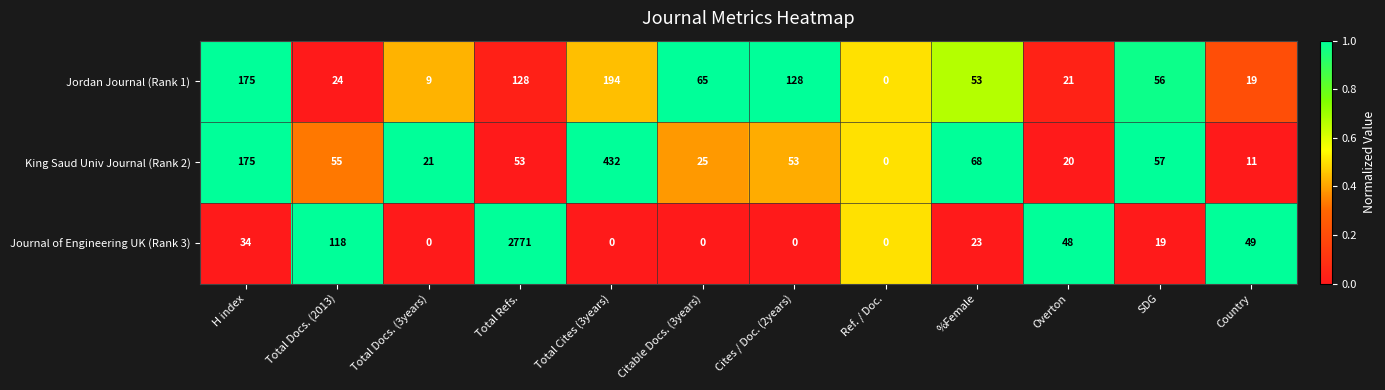

Which series has the largest range (max minus min)?

Journal of Engineering UK (Rank 3)